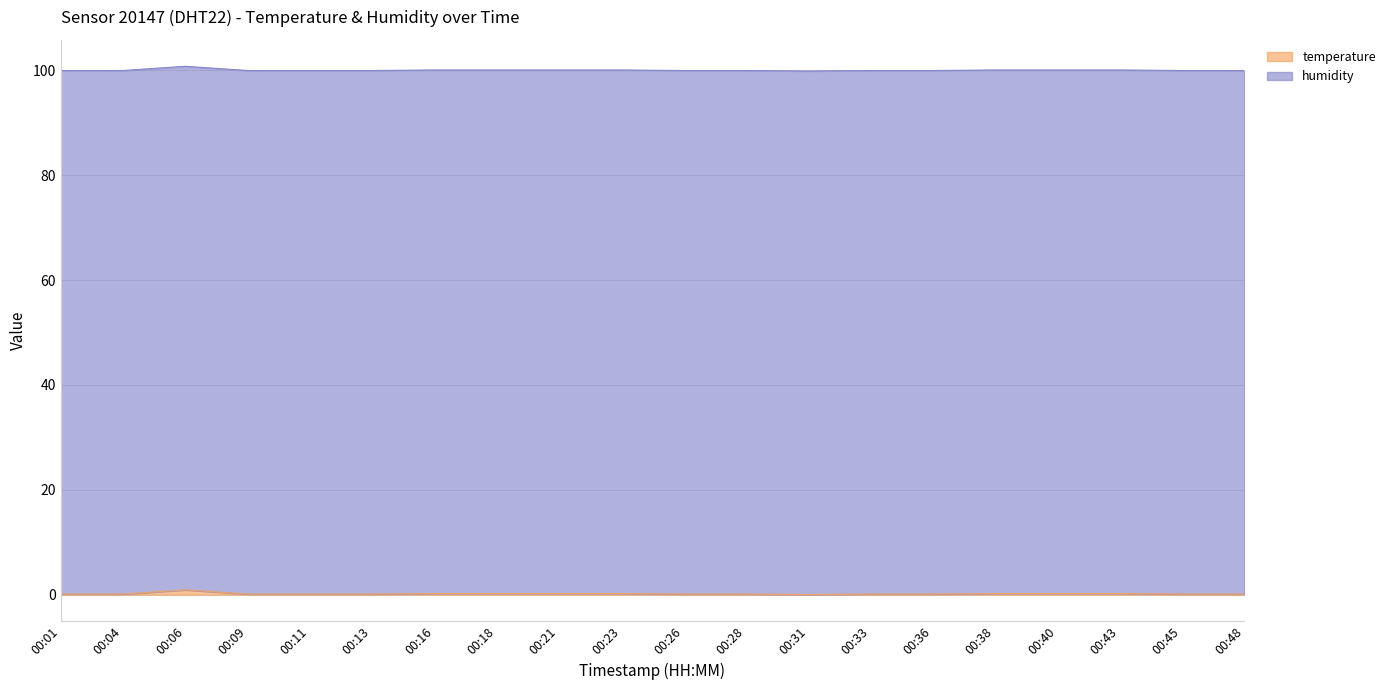

What is the average value?

0.2